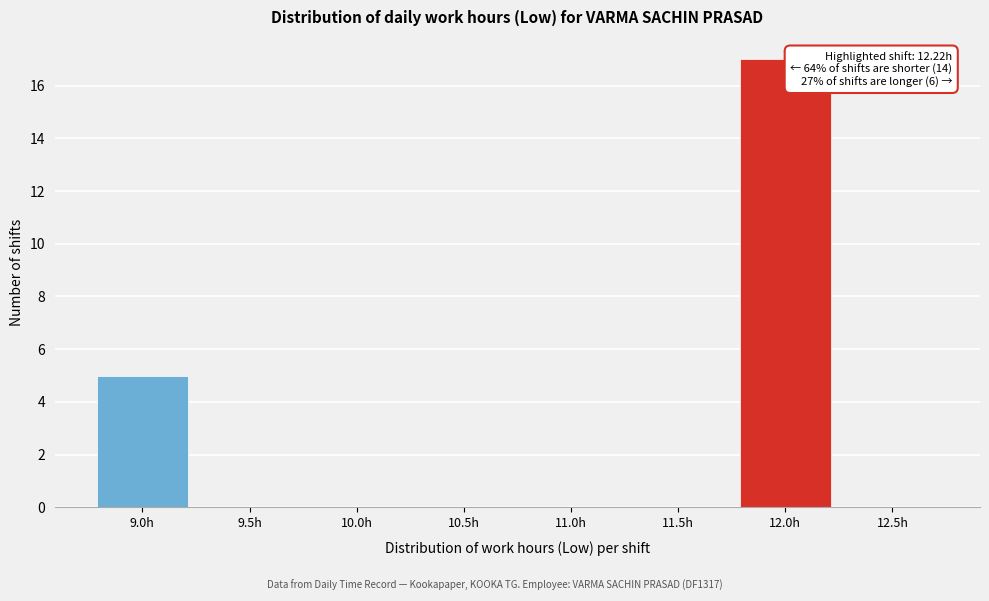

Reading left to right, list all the values displayed in this chart.

9.0h=5	9.5h=0	10.0h=0	10.5h=0	11.0h=0	11.5h=0	12.0h=17	12.5h=0